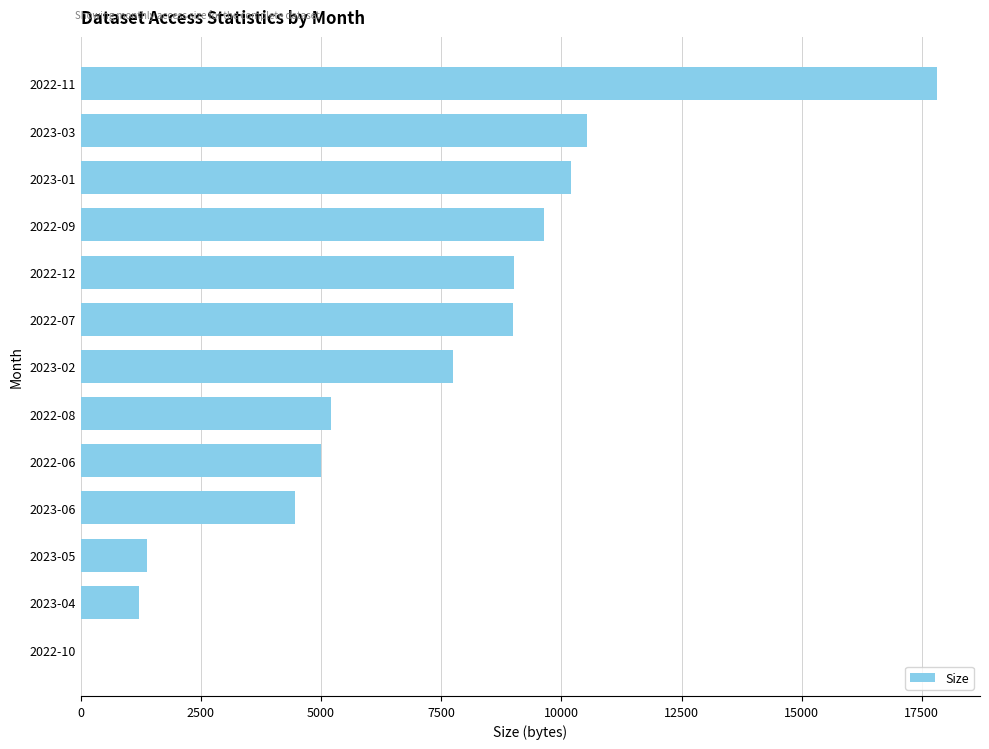

What is the greatest value displayed?

17820